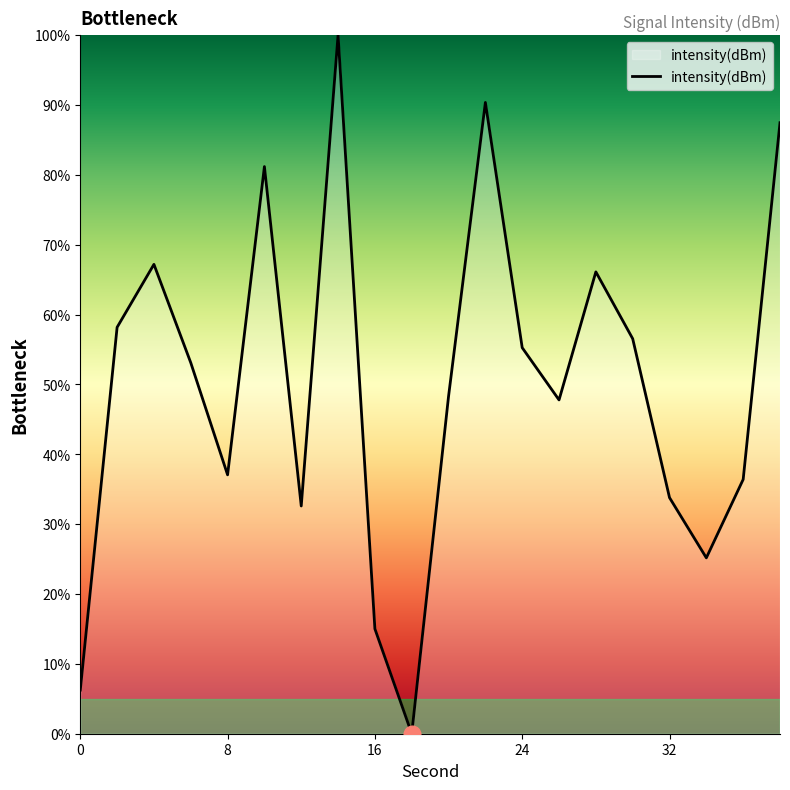

What is the greatest value displayed?

100.0